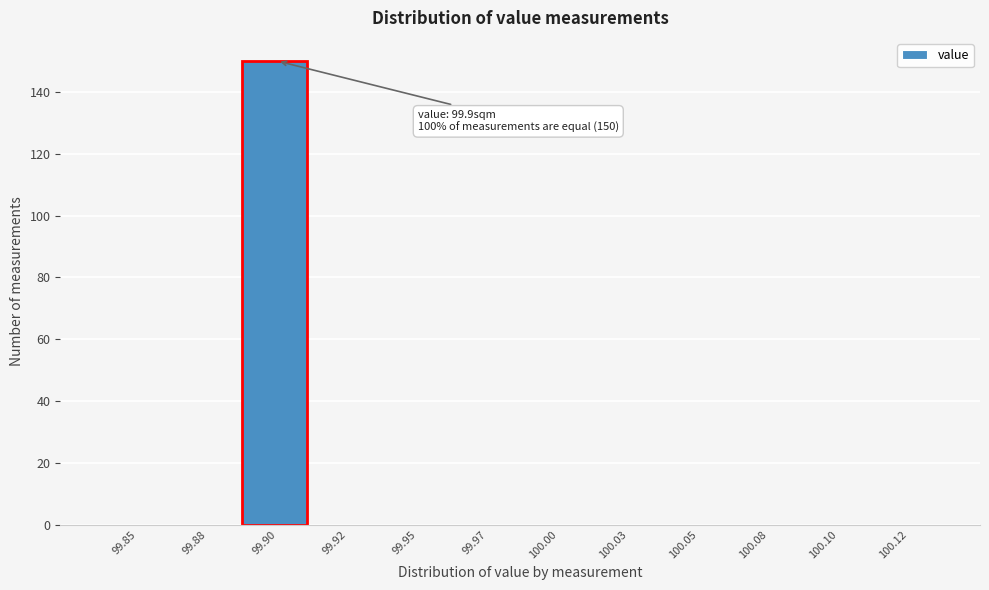

Reading right to left, transcribe all the data shown in this chart.

100.12=0	100.10=0	100.08=0	100.05=0	100.03=0	100.00=0	99.97=0	99.95=0	99.92=0	99.90=150	99.88=0	99.85=0